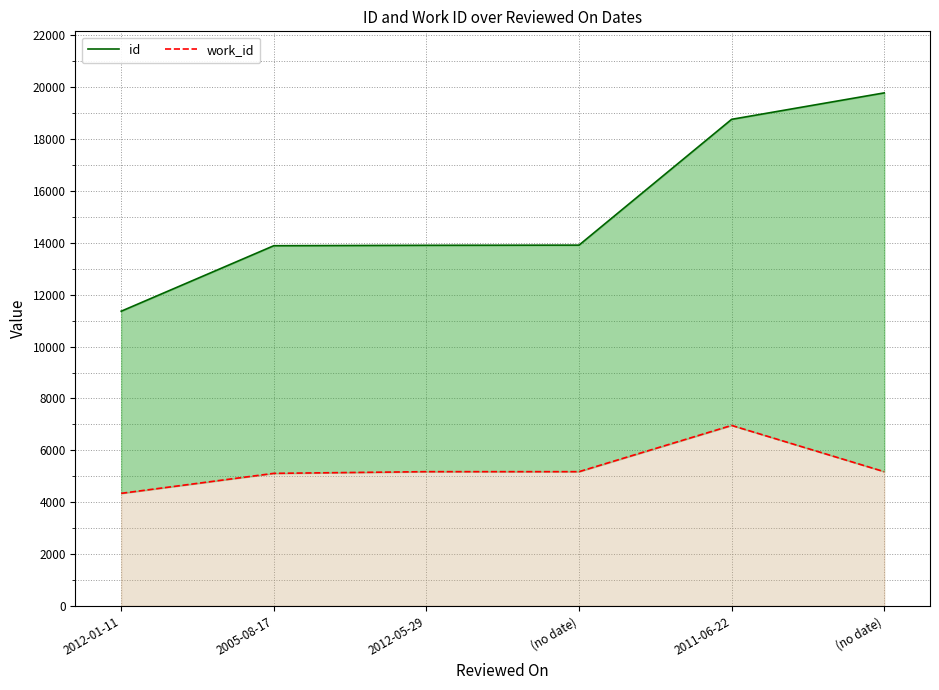

What is the difference between the maximum and minimum values in the work_id series?

2620